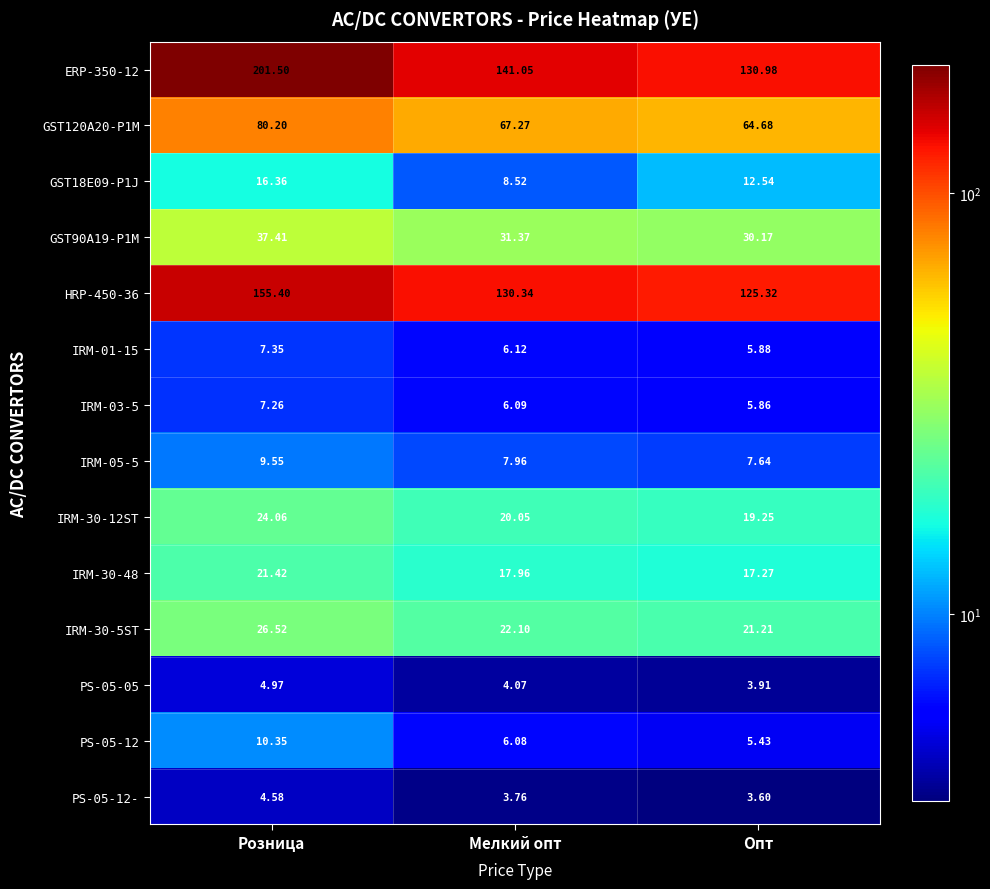

Where is GST18E09-P1J nearest to the value 12?

Опт